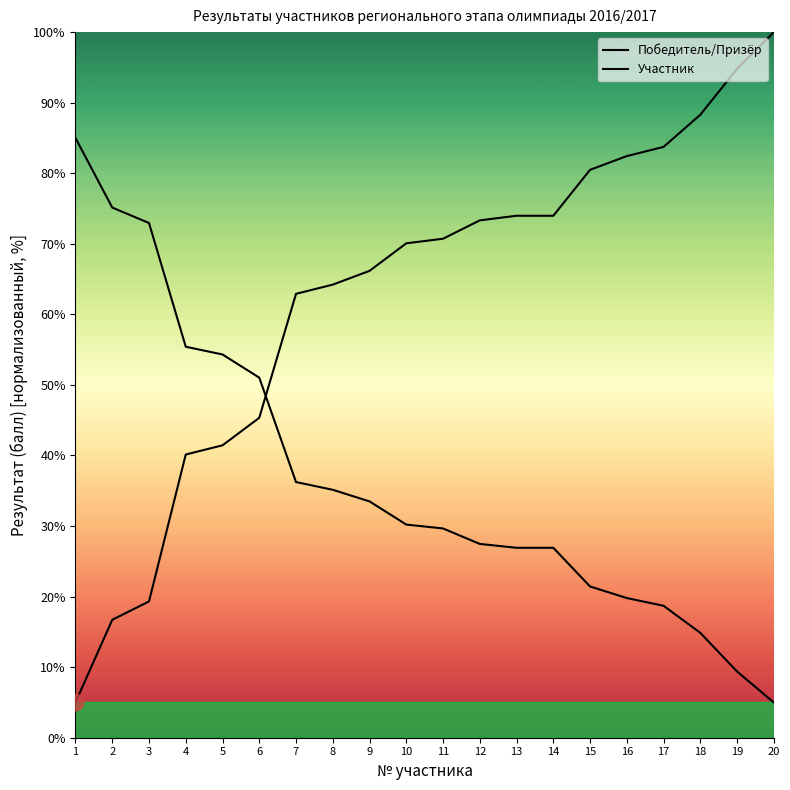

Where does the Участник series first go above 30?

1